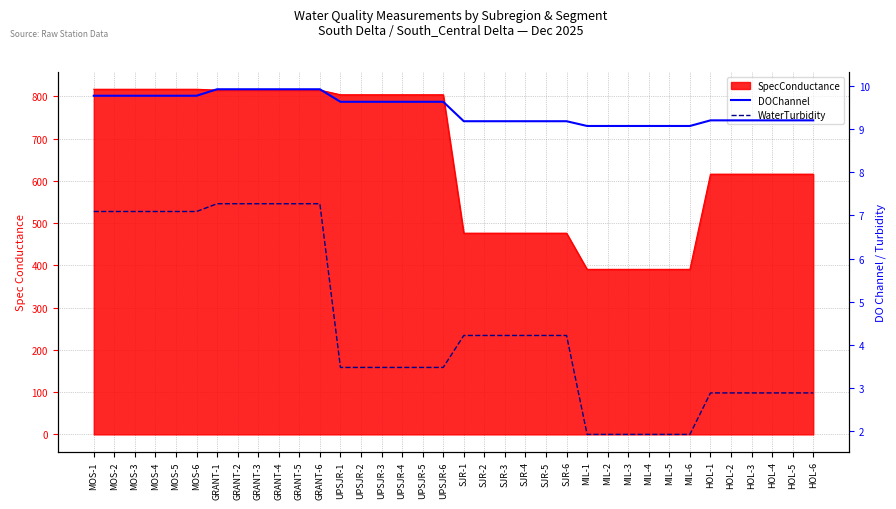

What is the label of the 36th point from the left?

HOL-6